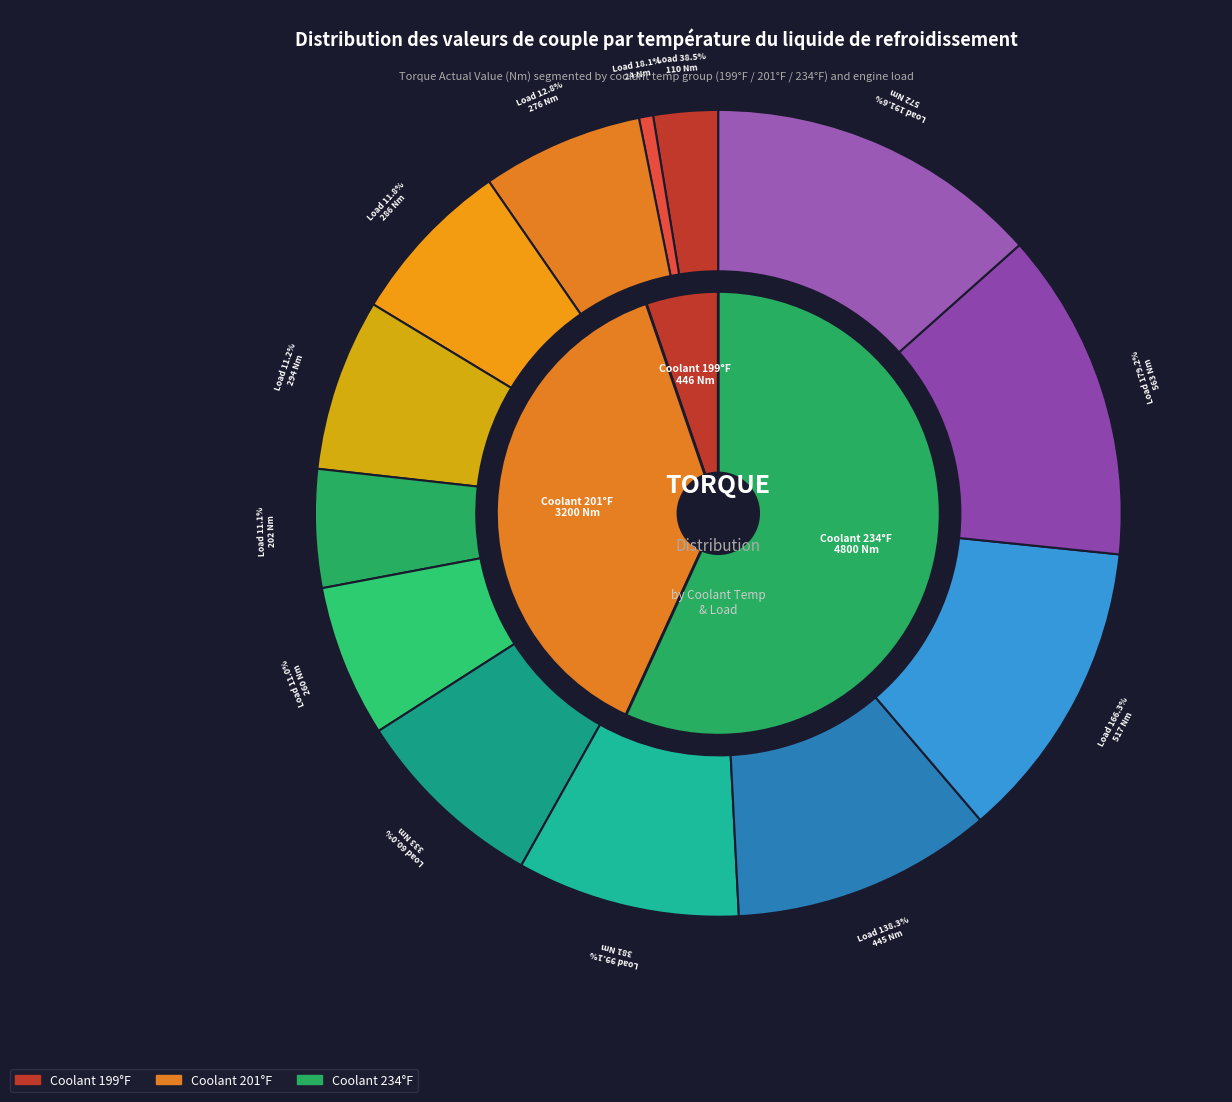

Count the number of slices in the pie.

13